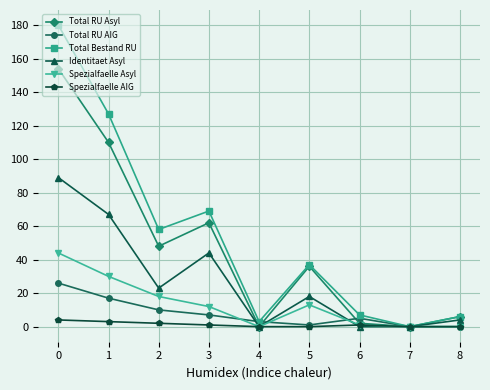

How many Spezialfaelle AIG values are between 0 and 2?

7